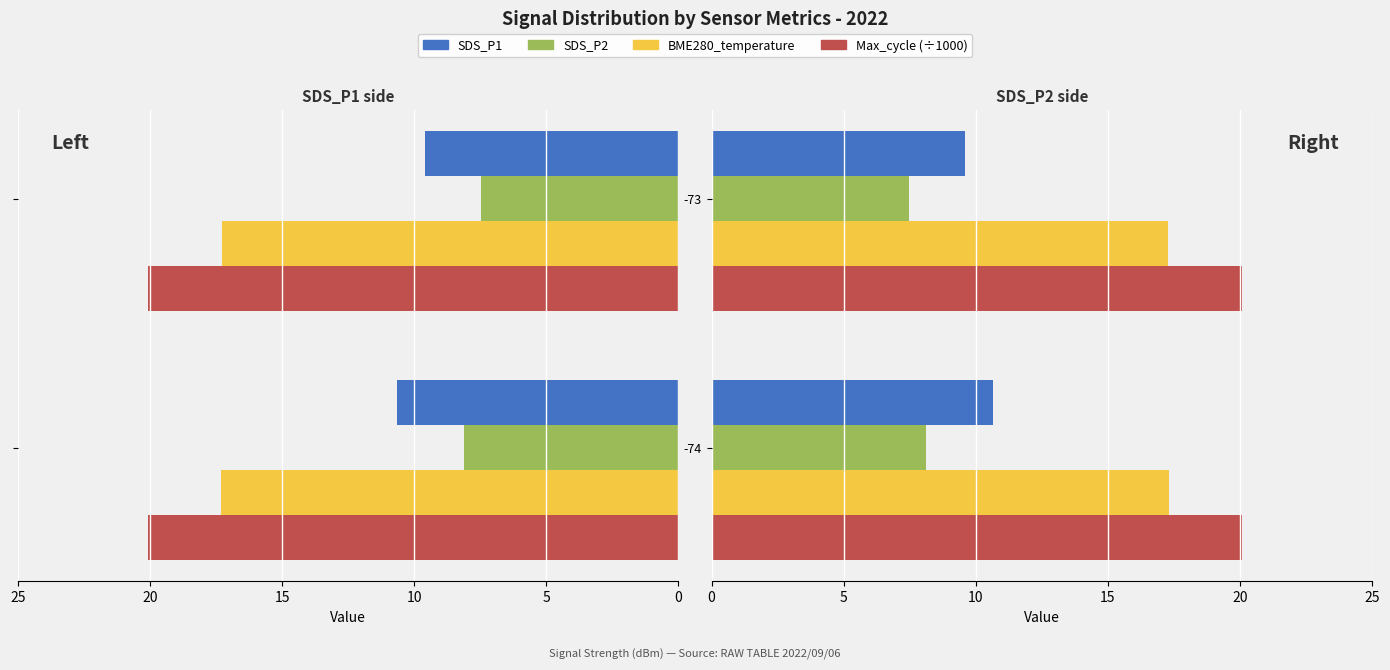

Reading left to right, extract all data points from this chart.

SDS_P1: 10.7	9.6
SDS_P2: 8.1	7.5
BME280_temperature: 17.3	17.3
Max_cycle (÷1000): 20.1	20.1